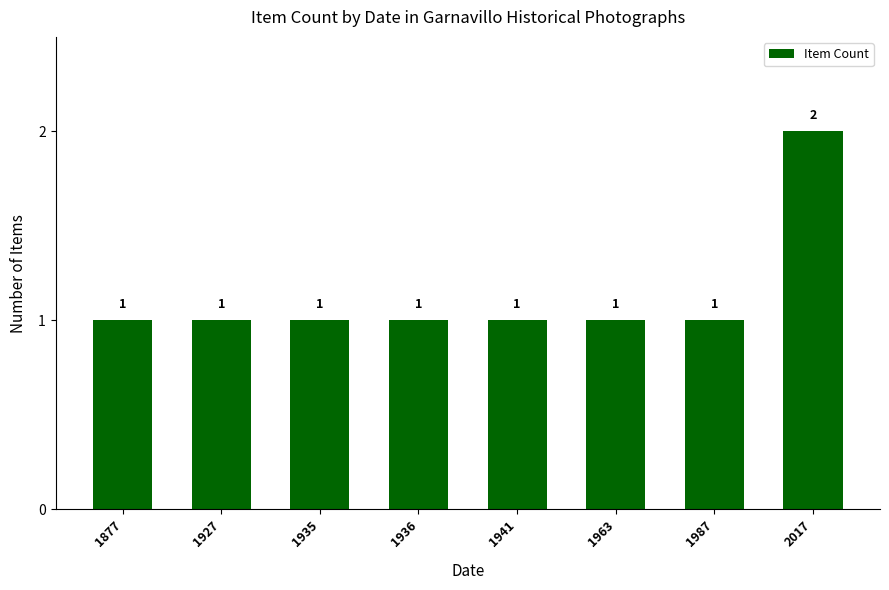

What is the value of the 8th bar from the left?

2